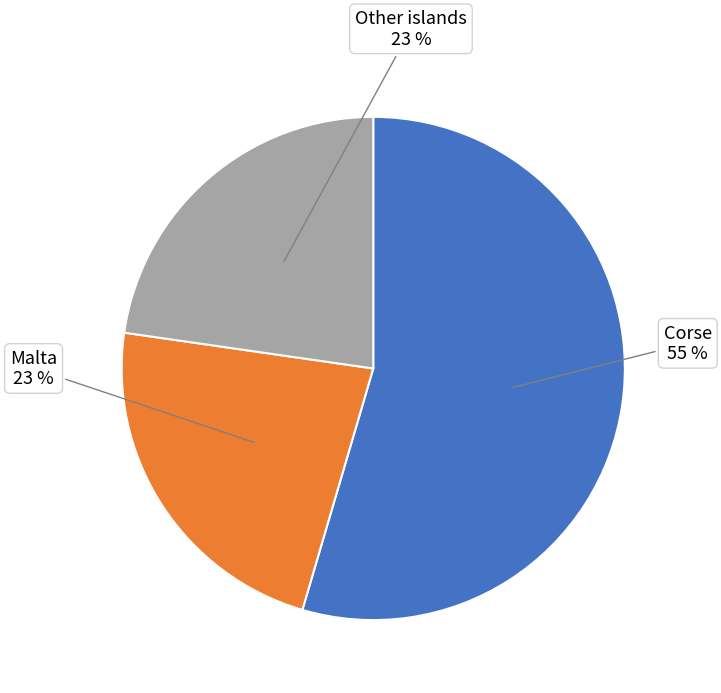

Which slice is the largest?

Corse